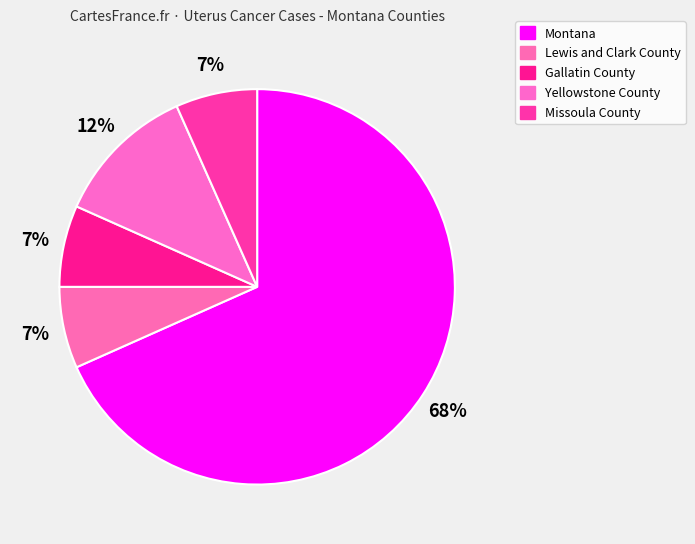

To the nearest percent, what portion does Gallatin County represent?

7%